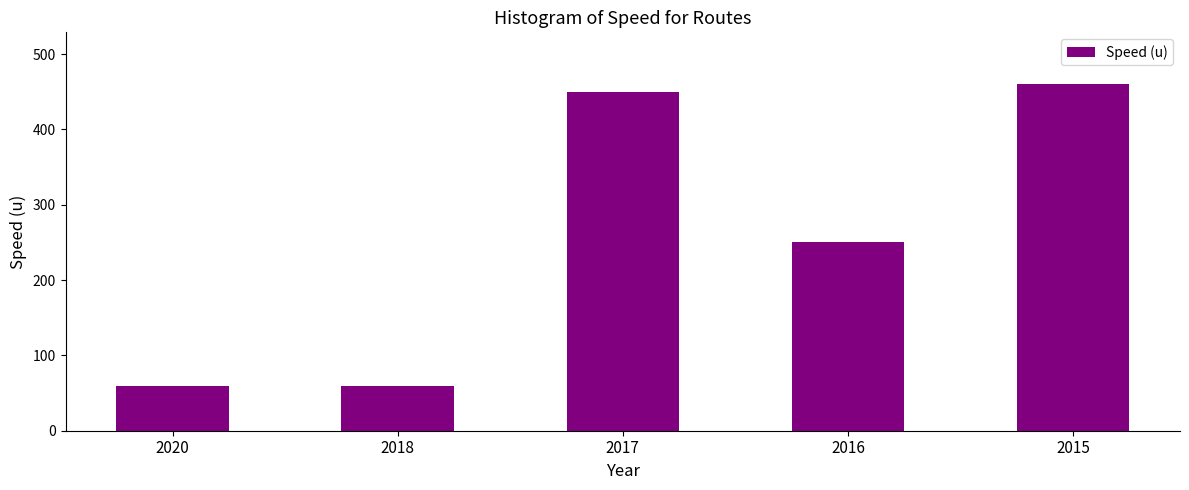

Reading right to left, transcribe all the data shown in this chart.

460	250	450	60	60